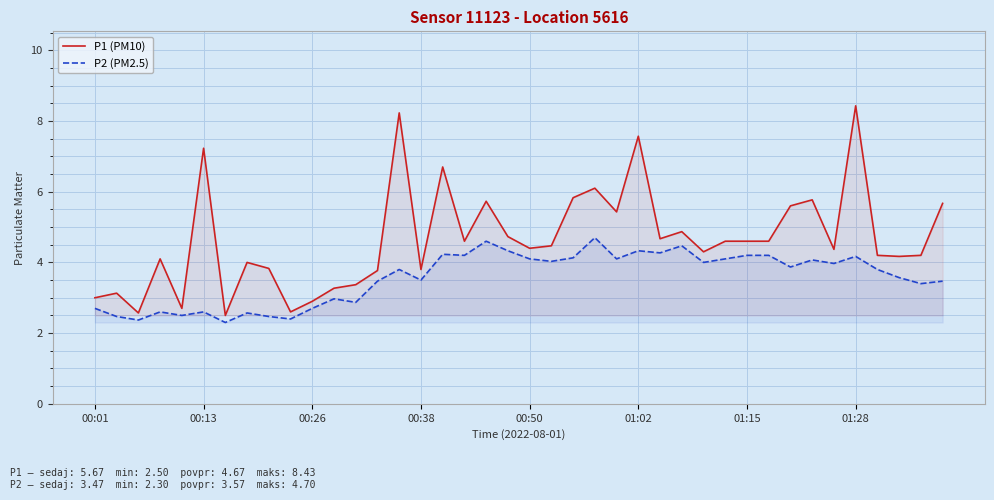

What are all the series names shown in the legend?

P1 (PM10), P2 (PM2.5)